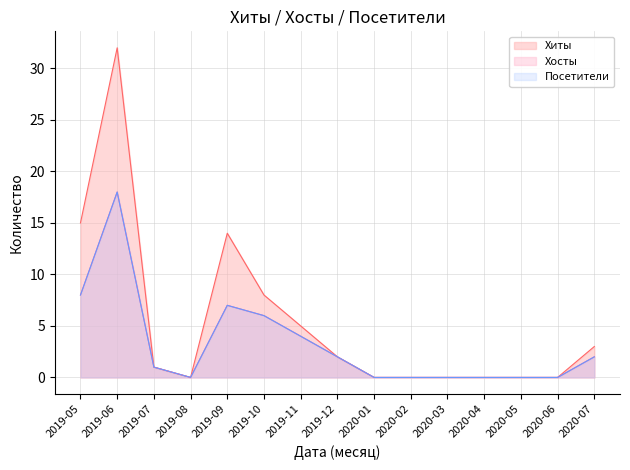

How many lines are shown in the chart?

3